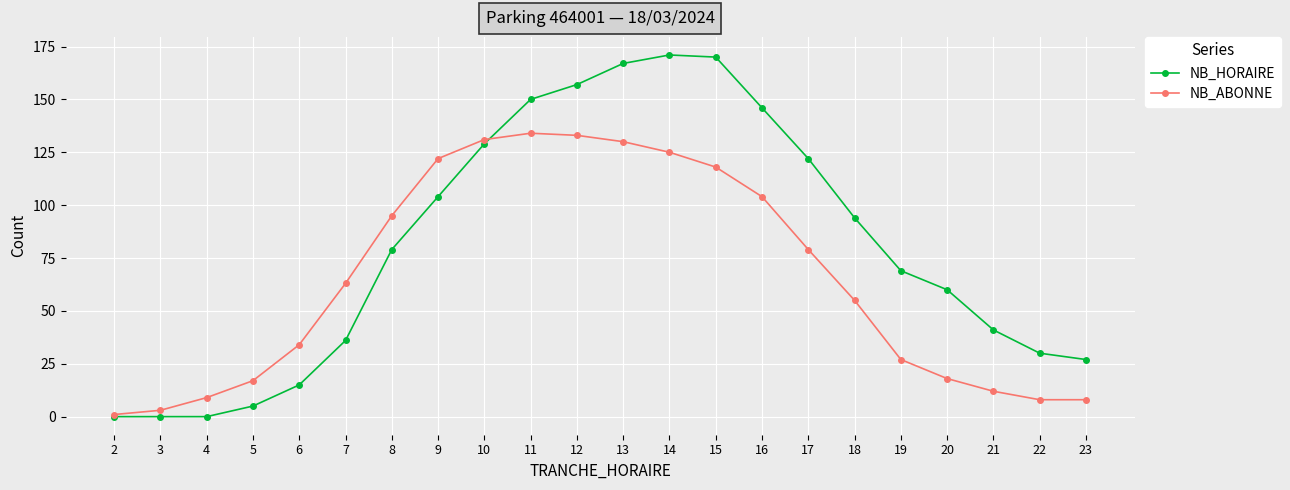

What is the sum of the NB_ABONNE values at 2 and 17?

80